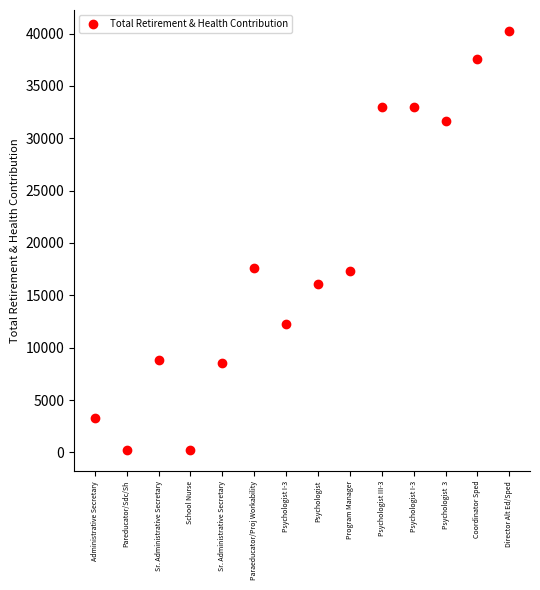

What is the range of Y values (max minus min)?

40047